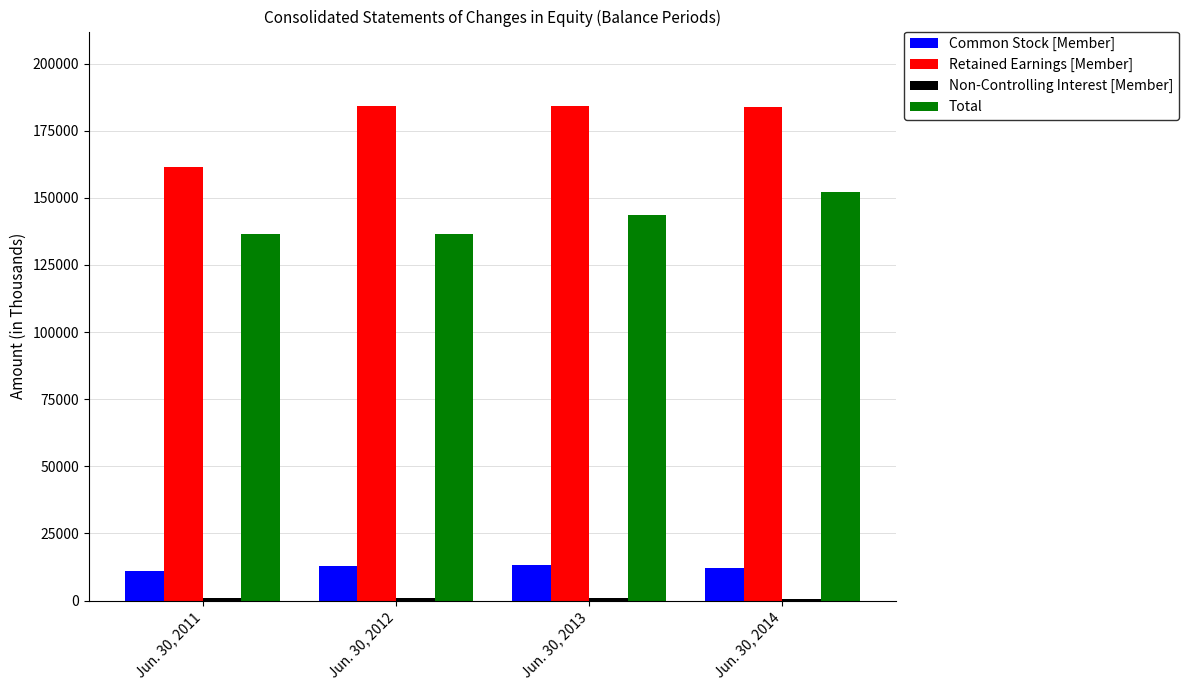

What is the minimum value for Common Stock [Member]?

10863